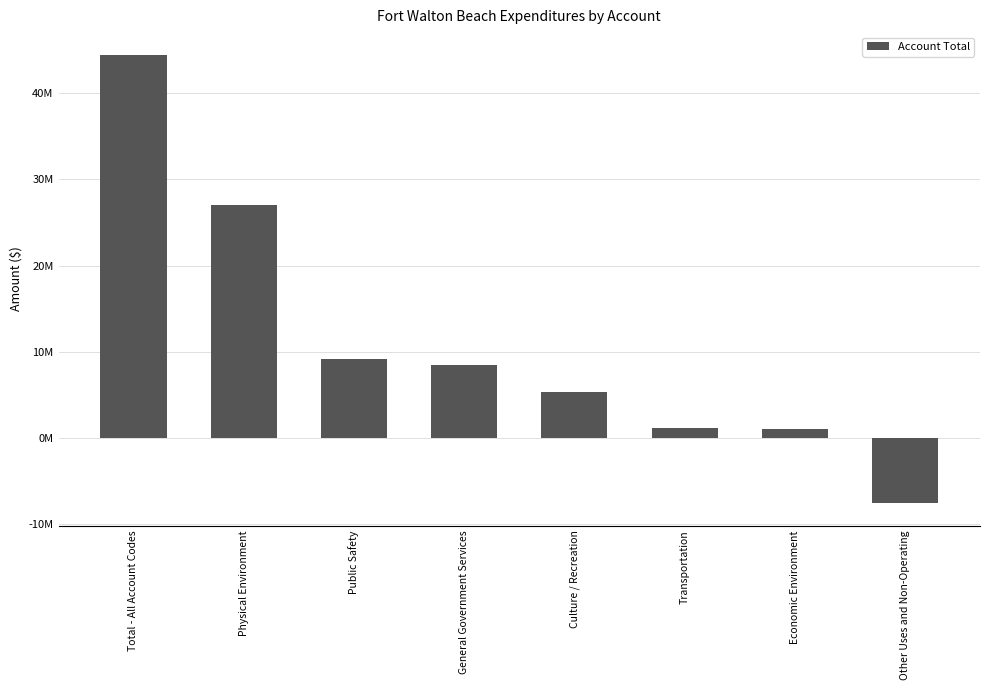

Is it true that the value at General Government Services is 8420386?

True